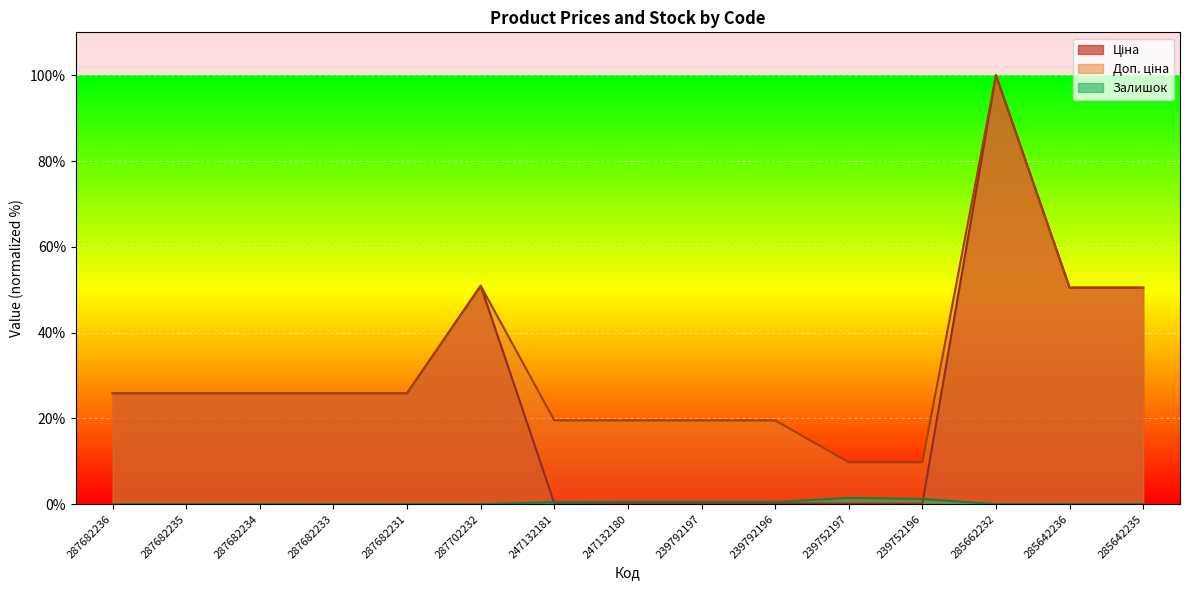

How many series are shown in this chart?

3